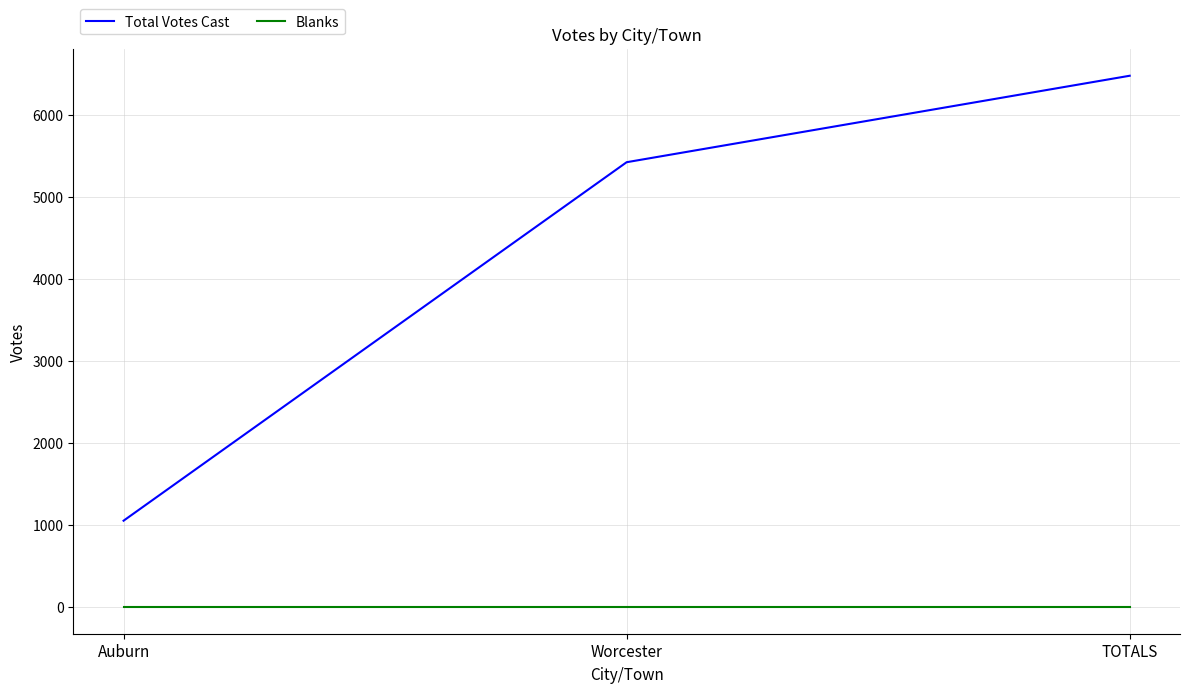

At Worcester, list the series in order from largest to smallest.

Total Votes Cast, Blanks